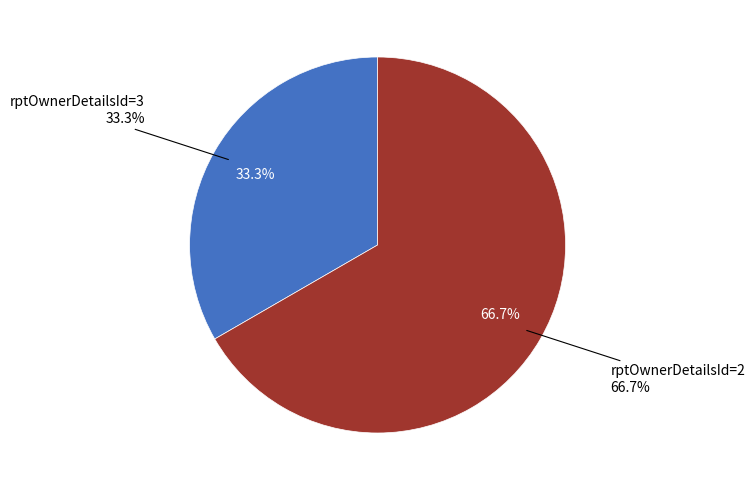

Does rptOwnerDetailsId=3 represent more than half of the total?

No